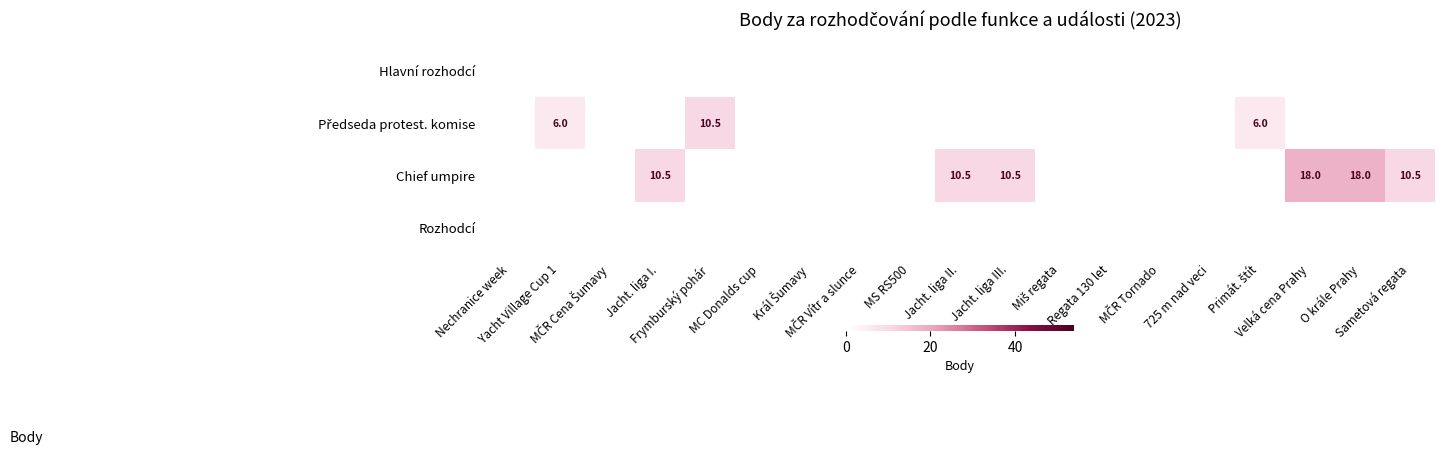

What is the spread (max minus min) of values at Primát. štít?

6.0